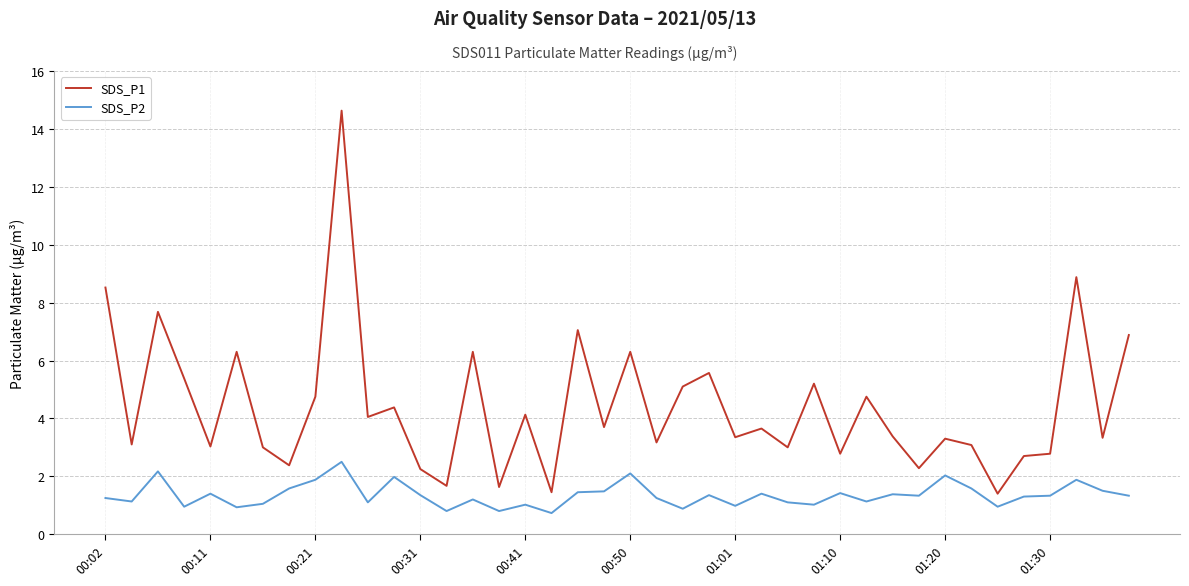

Which series has the largest total across all categories?

SDS_P1